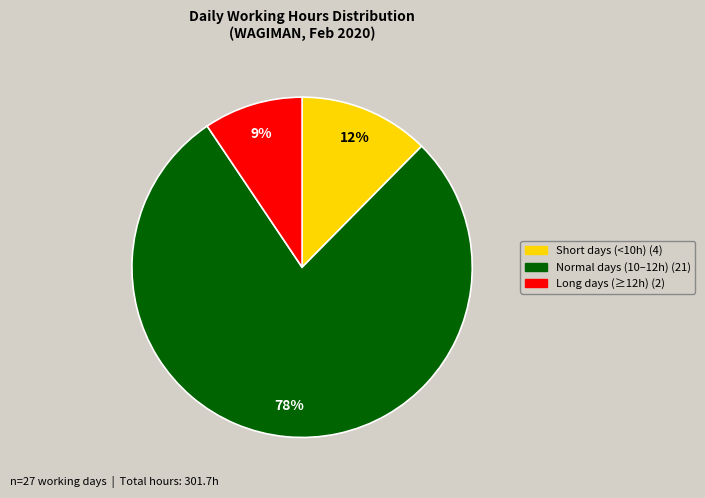

Is there any slice that represents more than half of the pie?

Yes